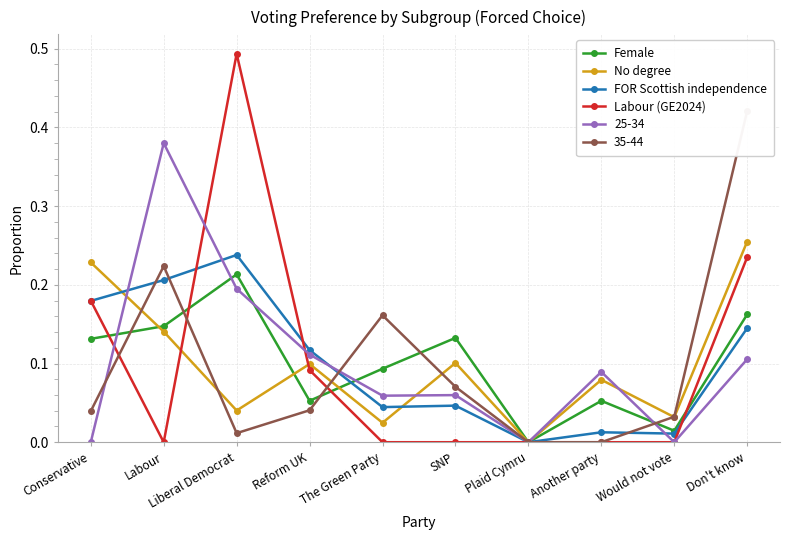

Which series changed the most between Reform UK and Another party?

FOR Scottish independence